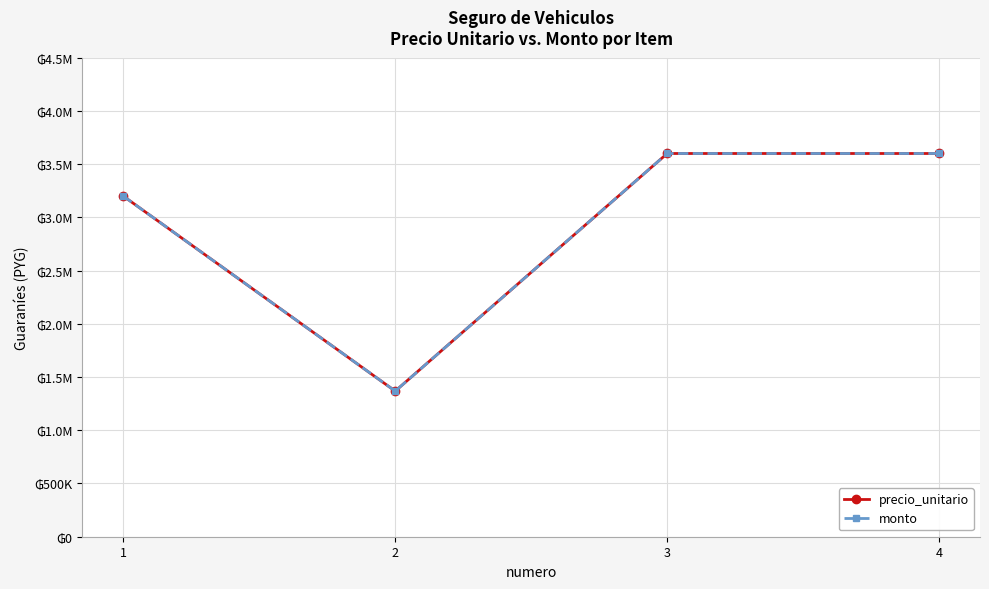

The precio_unitario series shows 3600000 at 4. True or false?

True